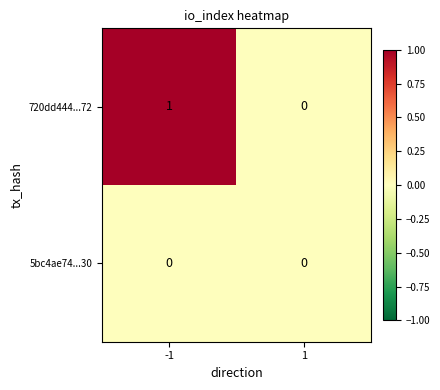

Rank the series by their maximum value, from highest to lowest.

720dd444...72, 5bc4ae74...30